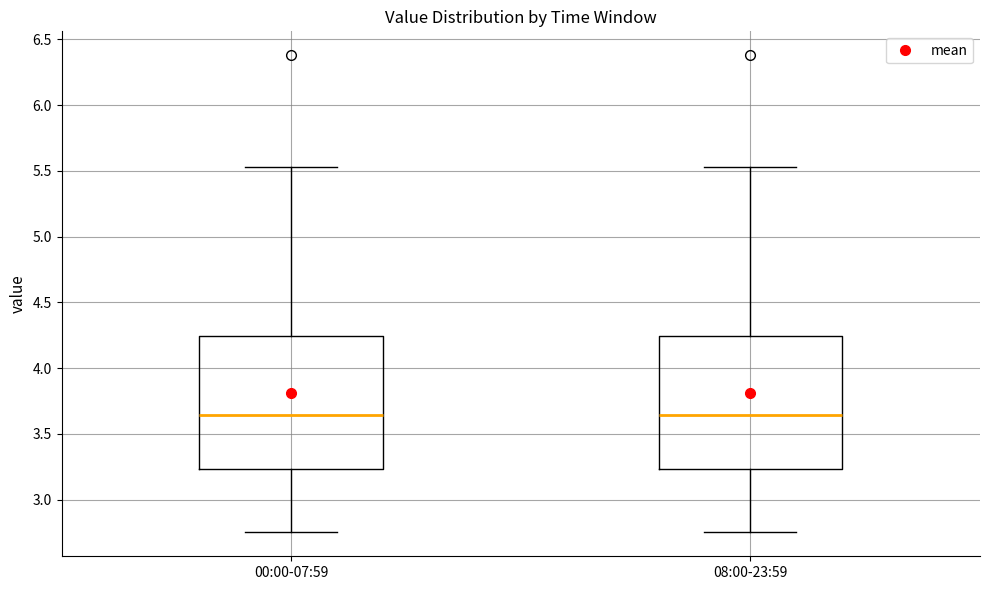

Where does the lower whisker of the box for 00:00-07:59 end on the y-axis? The values are not printed on the chart, so give them approximately, as read against the axis.

2.75